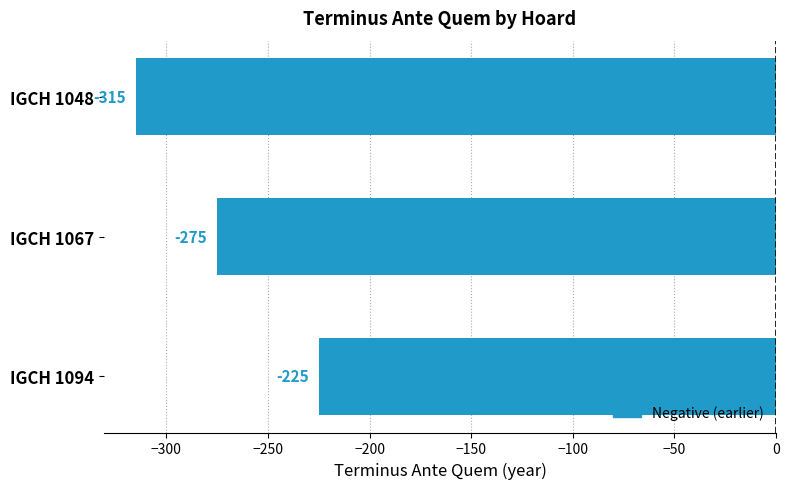

How many series are shown in this chart?

1